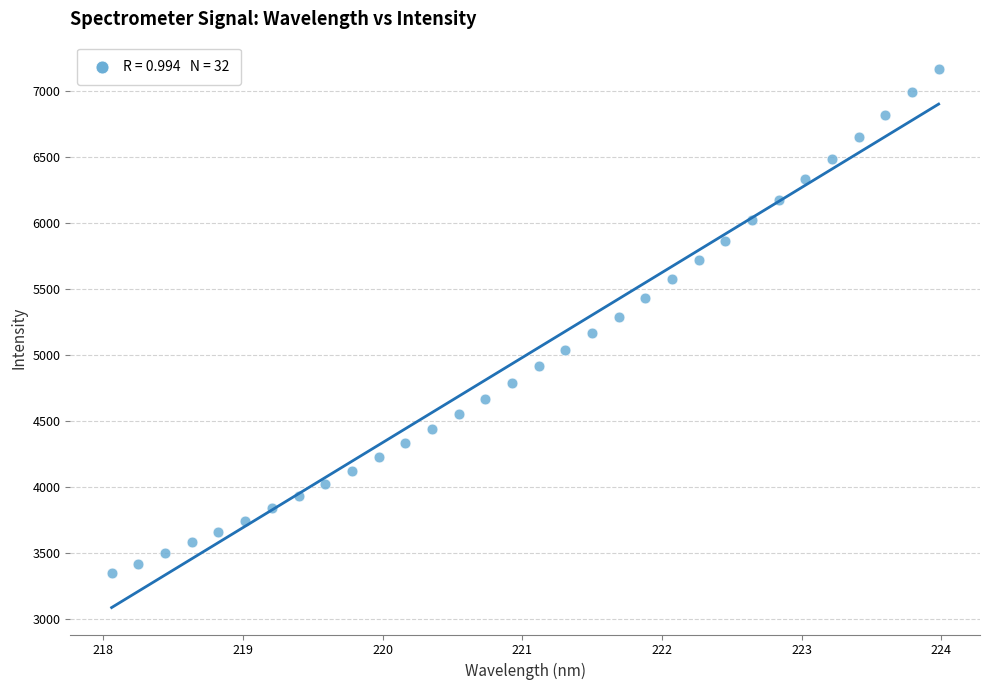

What is the range of Y values (max minus min)?

3828.9